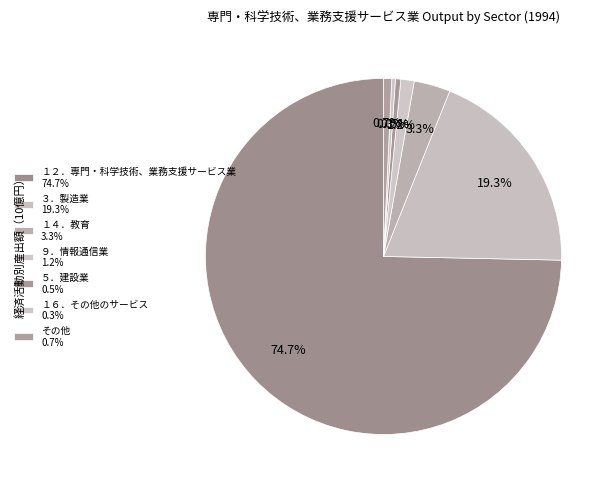

Count the number of slices in the pie.

7